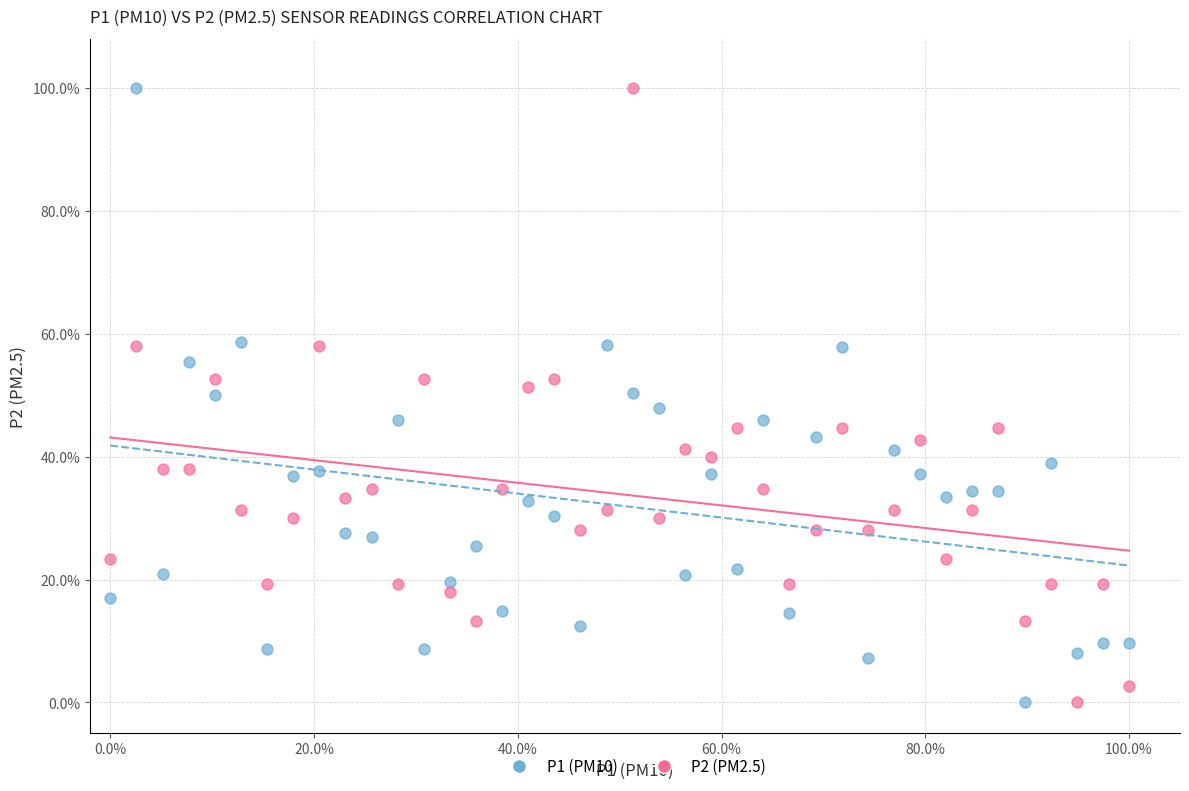

Across all data points, what is the range of Y values (max minus min)?

100.0